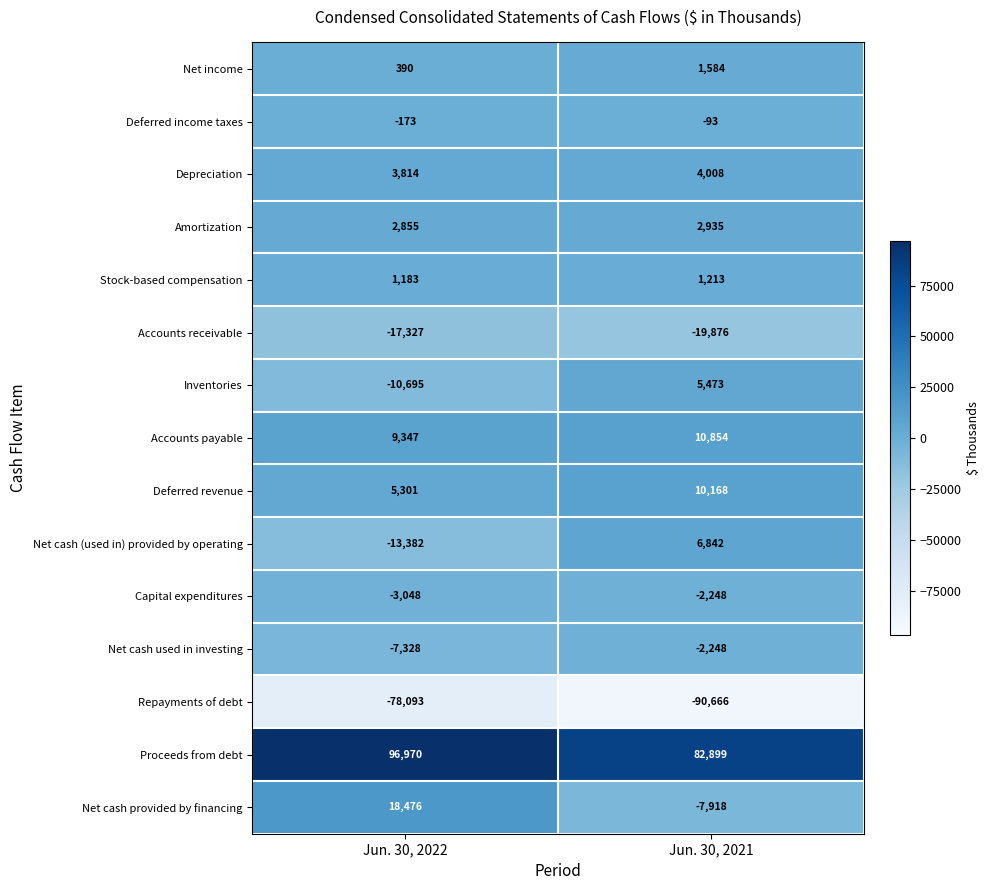

At which label is Capital expenditures closest to -2648?

Jun. 30, 2022